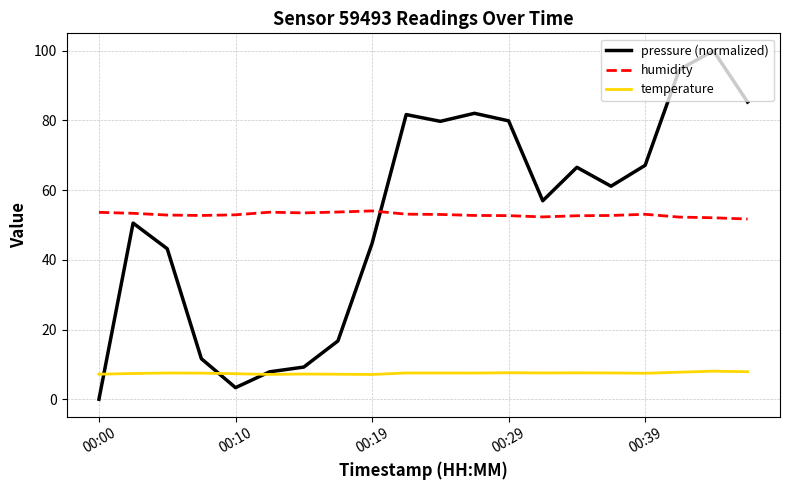

Which series has the widest spread of values?

pressure (normalized)